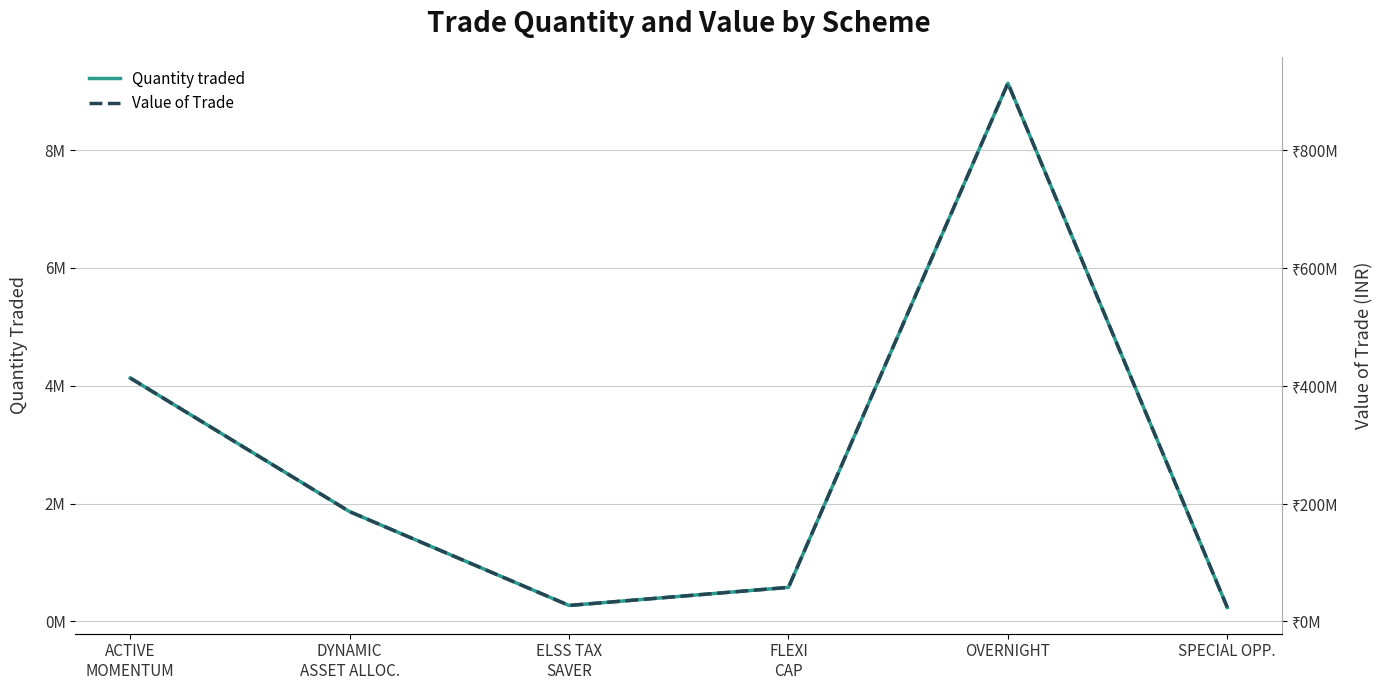

How many lines are shown in the chart?

2